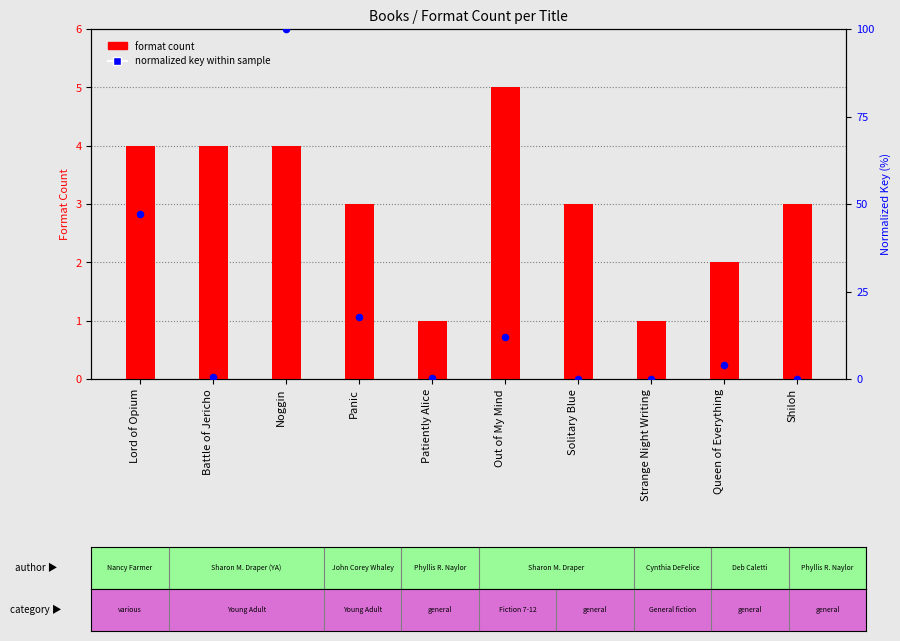

Which series contains the lowest Y value?

normalized key (percentile)